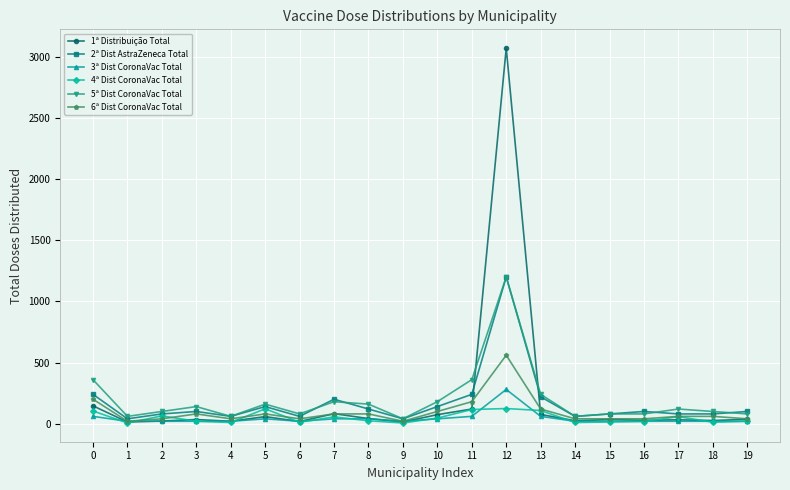

True or false: 2ª Dist AstraZeneca Total has more than 1 interior local peaks.

True